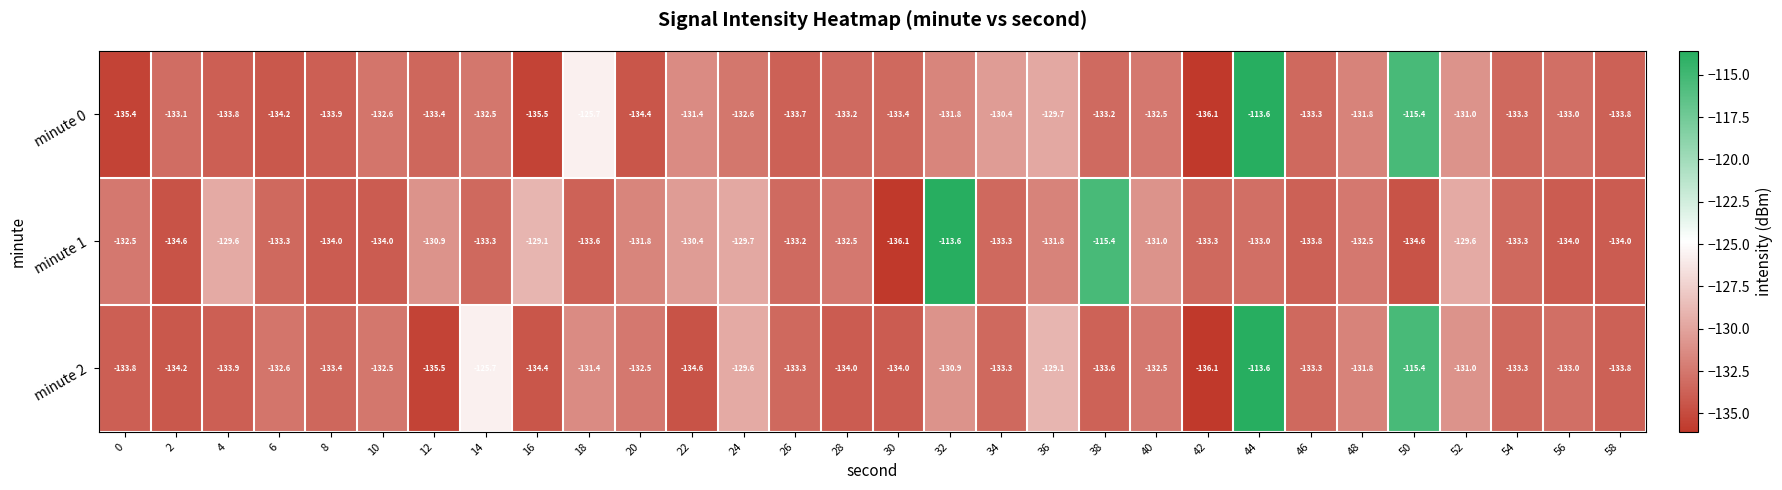

Is it true that minute 1 equals -34.3 at 56?

False